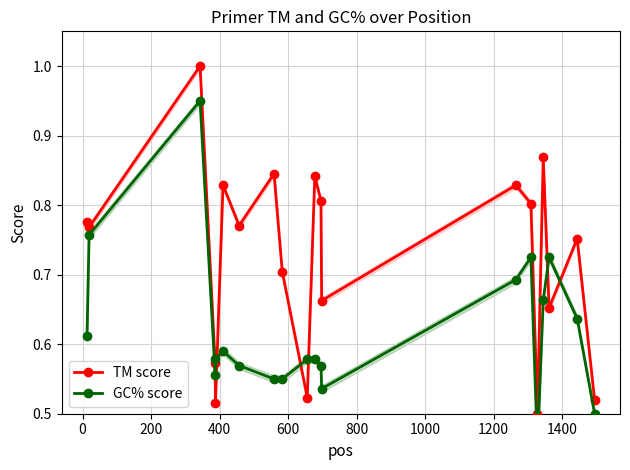

Reading left to right, list all the values displayed in this chart.

TM score: 0.8	0.8	1.0	0.6	0.5	0.8	0.8	0.8	0.7	0.5	0.8	0.8	0.7	0.8	0.8	0.5	0.9	0.7	0.8	0.5
GC% score: 0.6	0.8	0.9	0.6	0.6	0.6	0.6	0.5	0.5	0.6	0.6	0.6	0.5	0.7	0.7	0.5	0.7	0.7	0.6	0.5